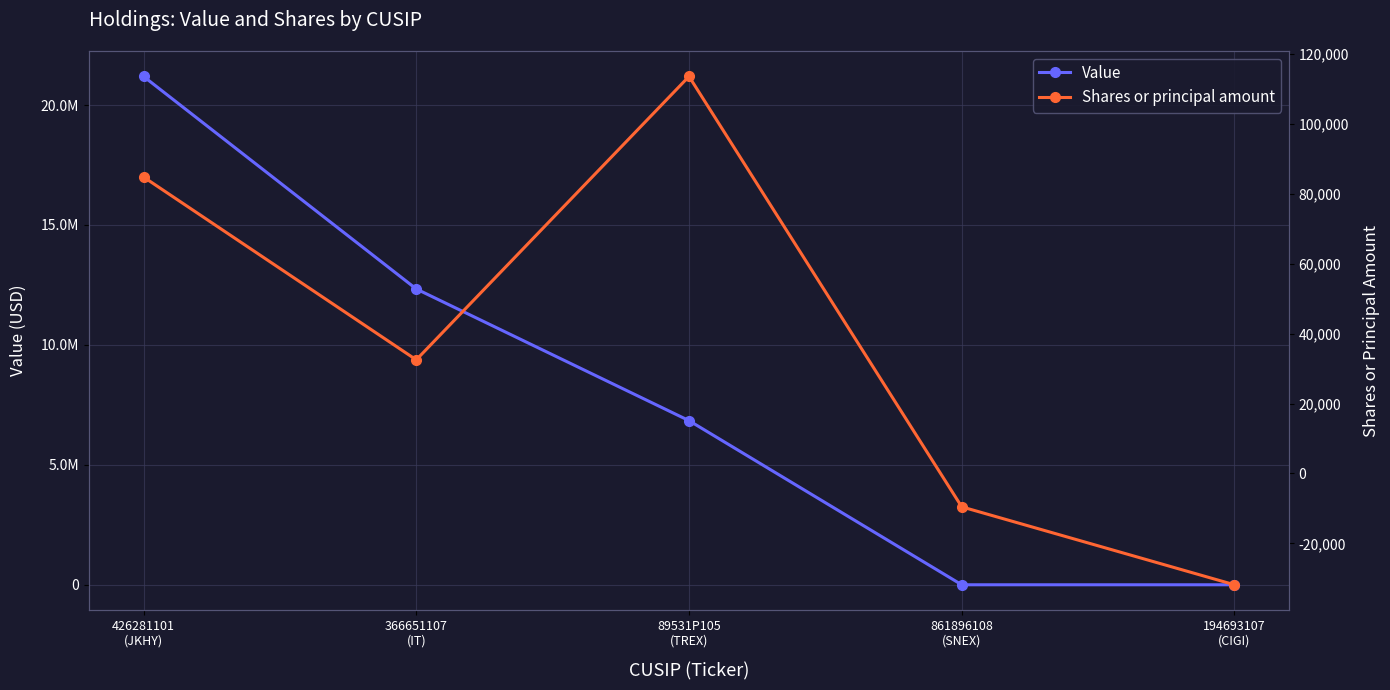

True or false: Shares or principal amount and Value intersect in this chart.

False